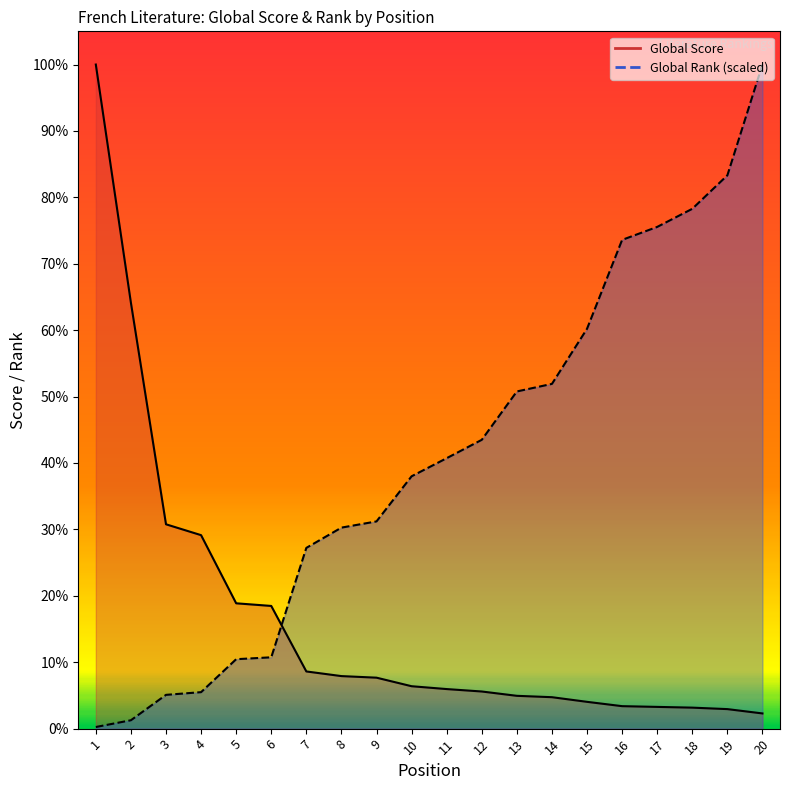

How many values in the Global Rank series are below 2563?

10